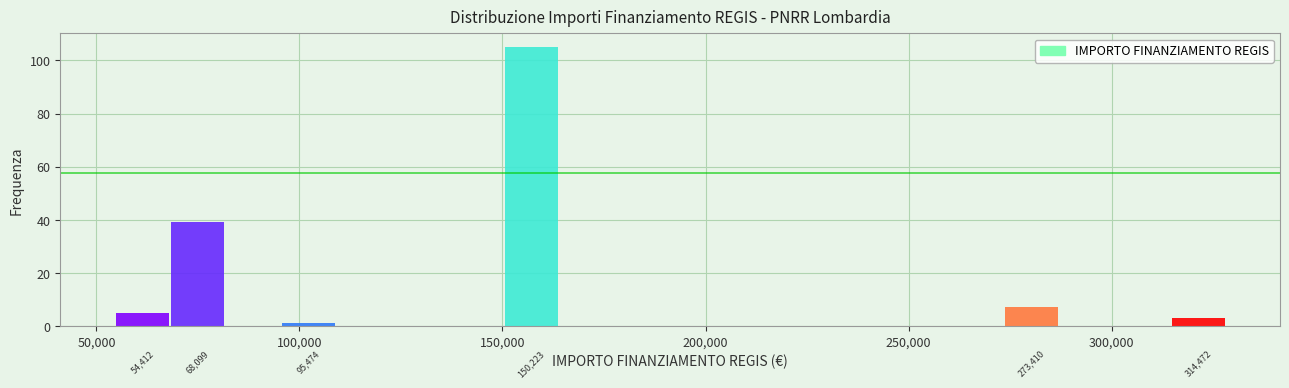

Around what value on the x-axis is the tallest bar? Give the approximate position of its centre, as read against the axis.

155000